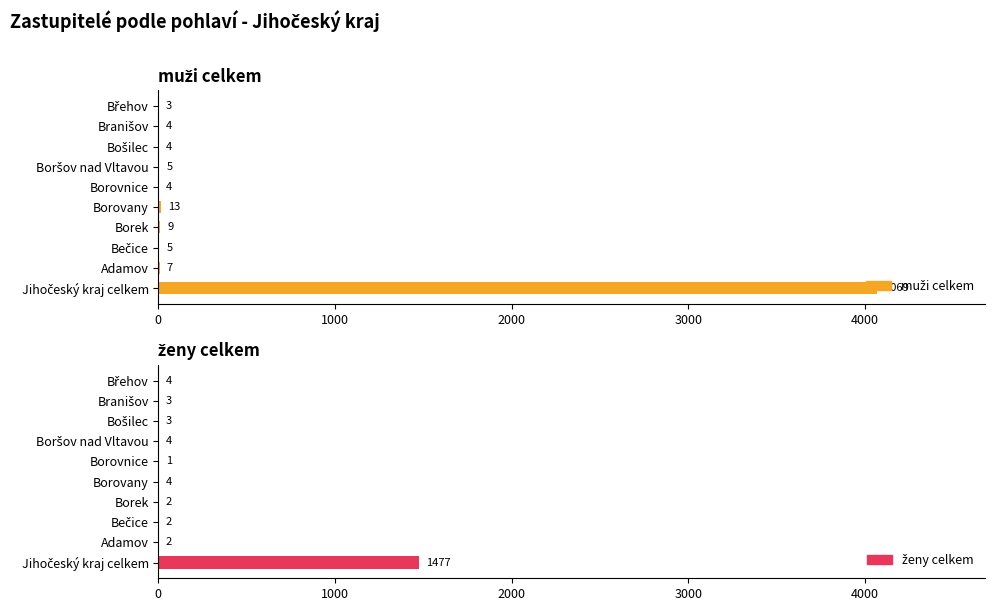

Is the value of muži celkem at Branišov greater than the value of ženy celkem at Bečice?

Yes